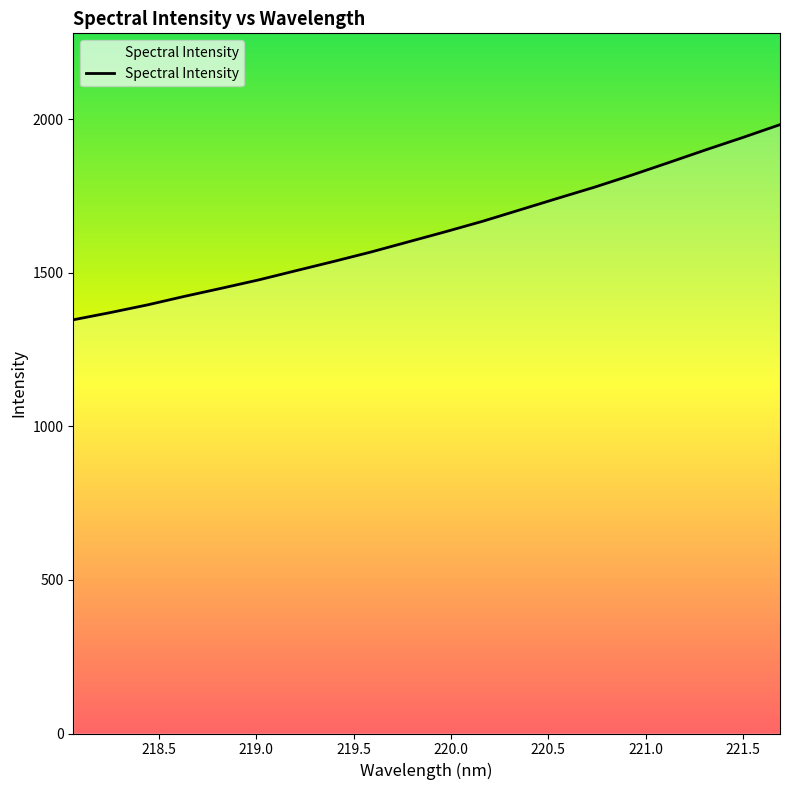

What is the greatest value displayed?

1982.9